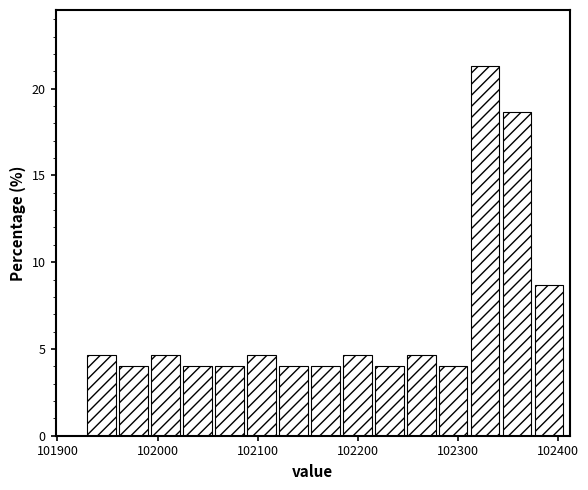

Around what value on the x-axis is the tallest bar? Give the approximate position of its centre, as read against the axis.

102330